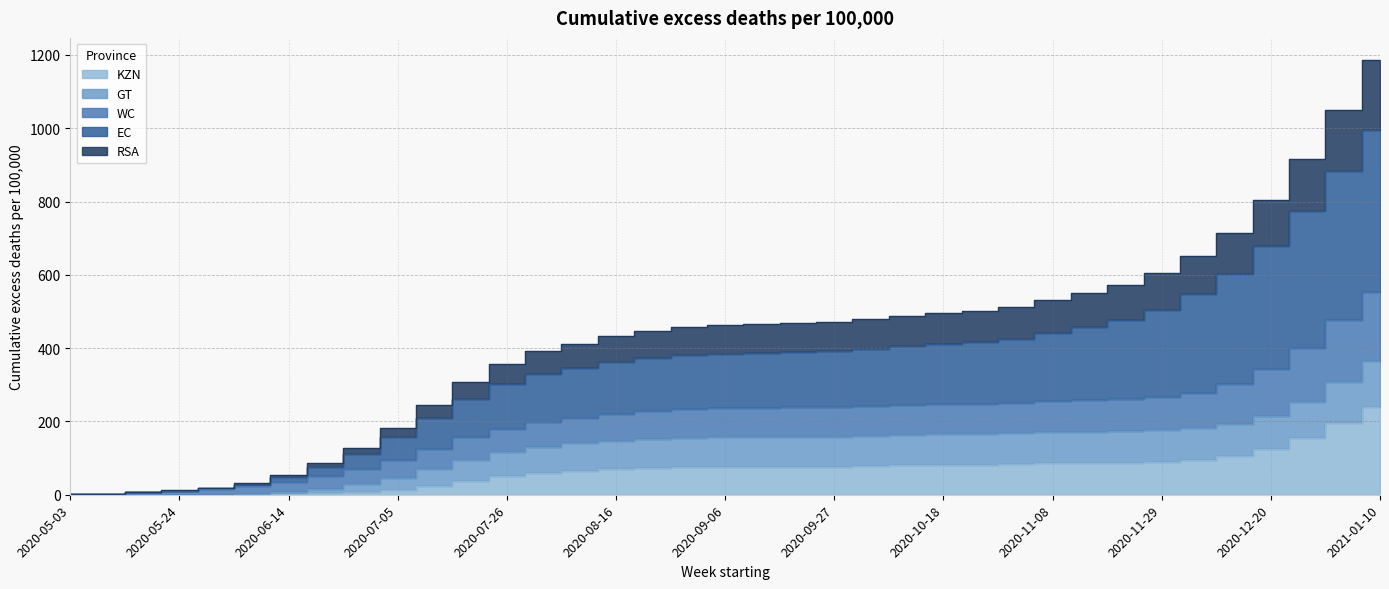

What is the value of the KZN point at the 20th from the left?

76.0